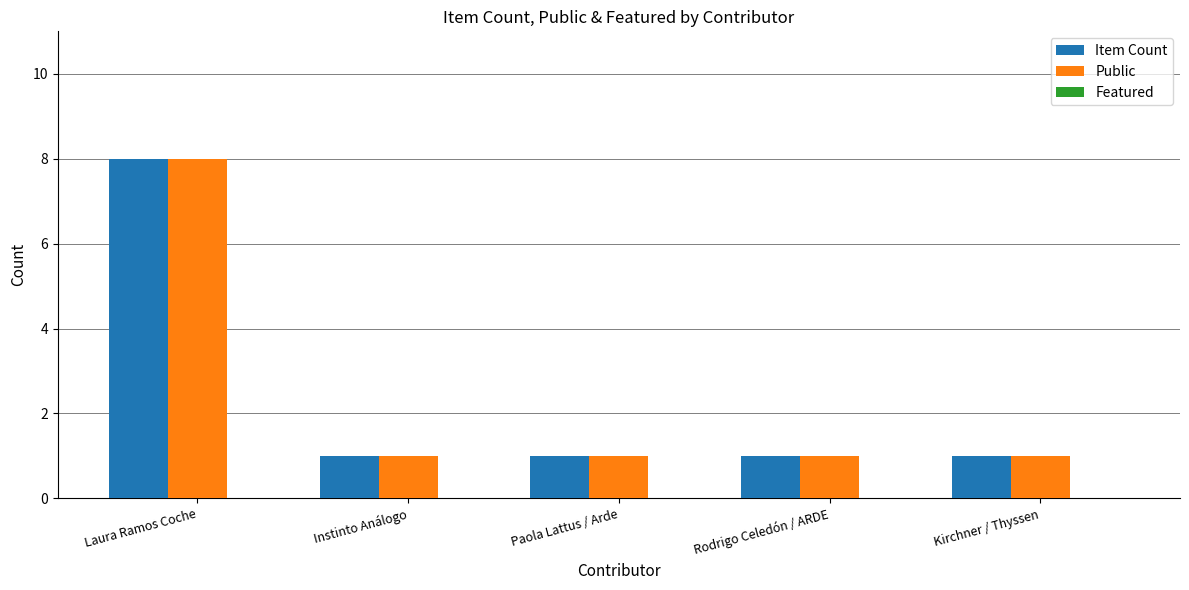

What is the spread (max minus min) of values at Kirchner / Thyssen?

0